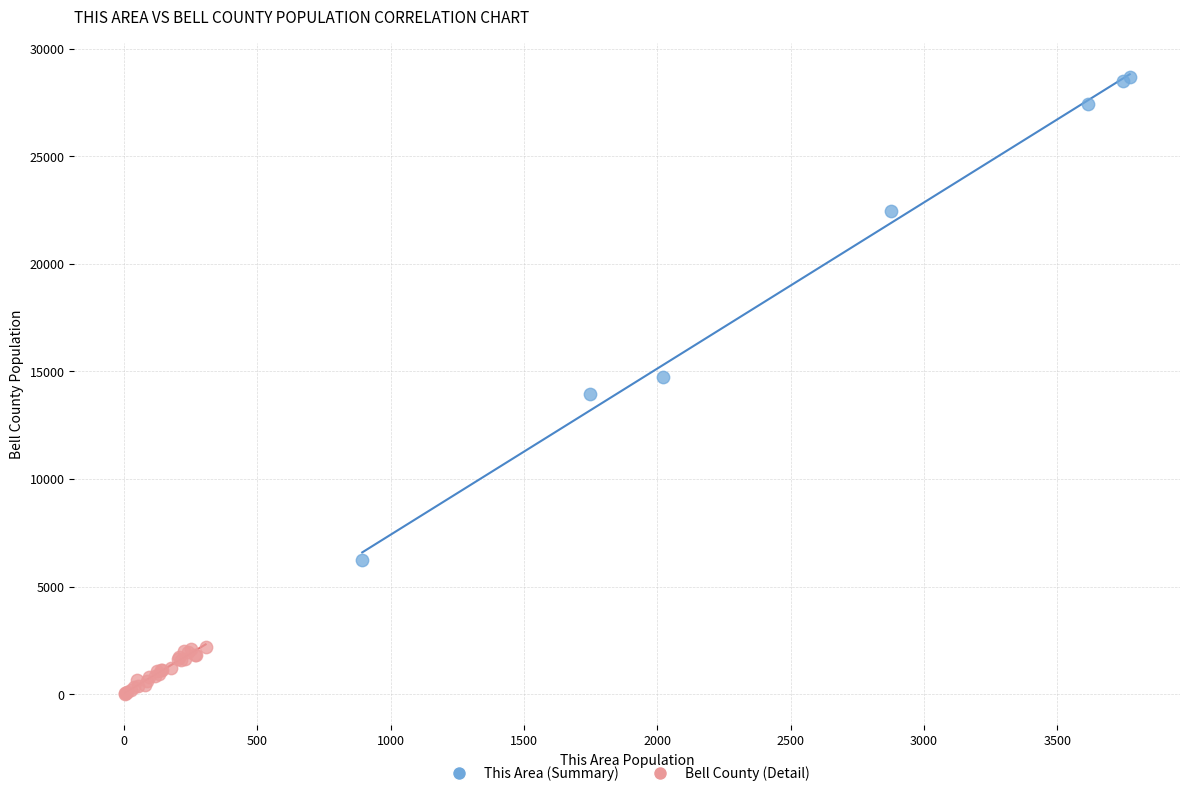

What are all the series names shown in the legend?

This Area (Summary), Bell County (Detail)